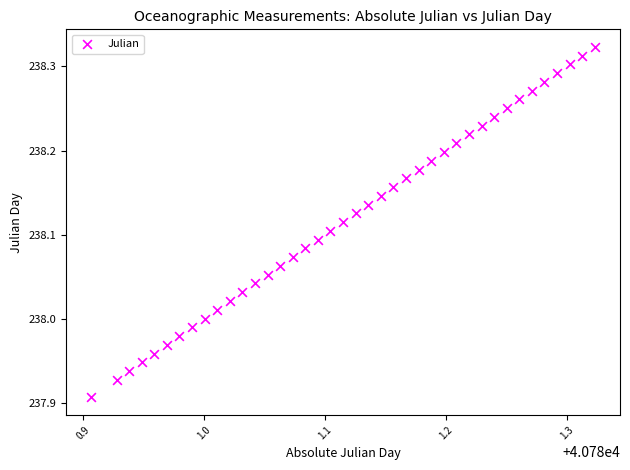

What is the range of X values (max minus min)?

0.4